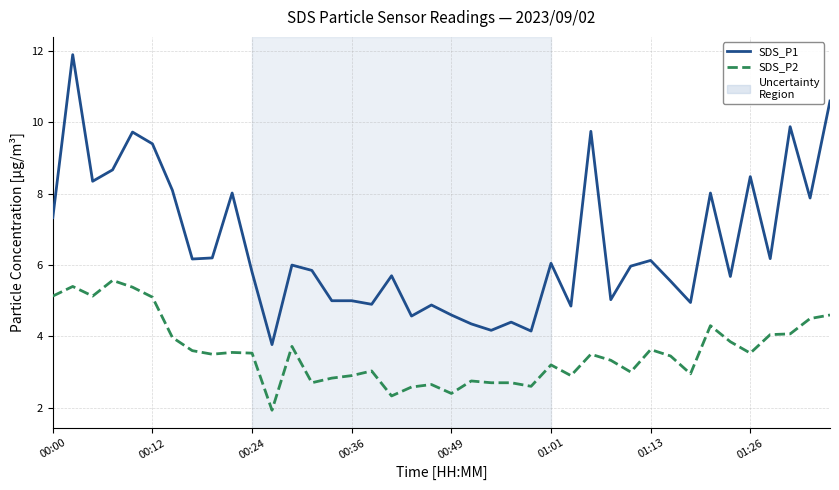

True or false: SDS_P1 and SDS_P2 intersect in this chart.

False